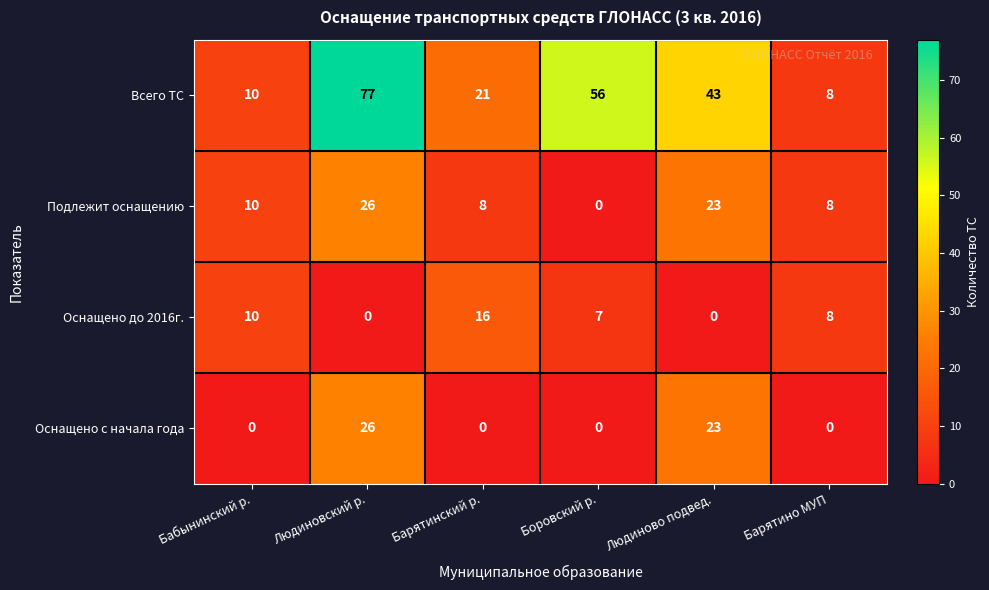

List the labels in order of Всего ТС value, largest first.

Людиновский р., Боровский р., Людиново подвед., Барятинский р., Бабынинский р., Барятино МУП